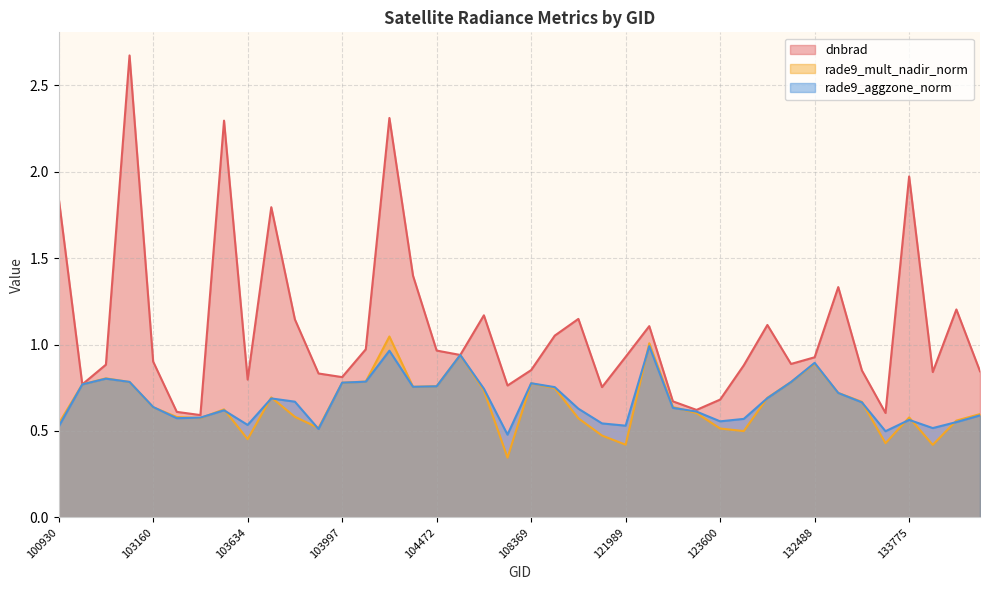

Reading left to right, extract all data points from this chart.

dnbrad: 1.8	0.8	0.9	2.7	0.9	0.6	0.6	2.3	0.8	1.8	1.1	0.8	0.8	1.0	2.3	1.4	1.0	0.9	1.2	0.8	0.9	1.1	1.1	0.8	0.9	1.1	0.7	0.6	0.7	0.9	1.1	0.9	0.9	1.3	0.9	0.6	2.0	0.8	1.2	0.8
rade9_mult_nadir_norm: 0.5	0.8	0.8	0.8	0.6	0.6	0.6	0.6	0.5	0.7	0.6	0.5	0.8	0.8	1.0	0.8	0.8	0.9	0.7	0.3	0.8	0.7	0.6	0.5	0.4	1.0	0.6	0.6	0.5	0.5	0.7	0.8	0.9	0.7	0.7	0.4	0.6	0.4	0.6	0.6
rade9_aggzone_norm: 0.5	0.8	0.8	0.8	0.6	0.6	0.6	0.6	0.5	0.7	0.7	0.5	0.8	0.8	1.0	0.8	0.8	0.9	0.7	0.5	0.8	0.8	0.6	0.5	0.5	1.0	0.6	0.6	0.6	0.6	0.7	0.8	0.9	0.7	0.7	0.5	0.6	0.5	0.6	0.6